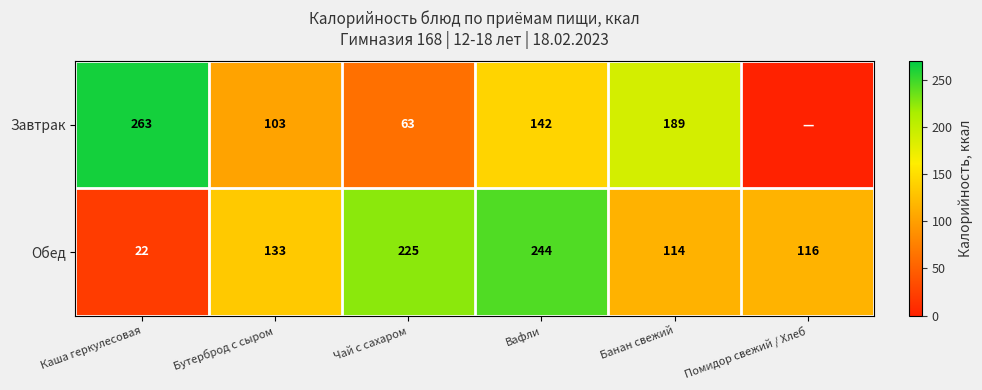

The Обед series shows 146.2 at Вафли. True or false?

False